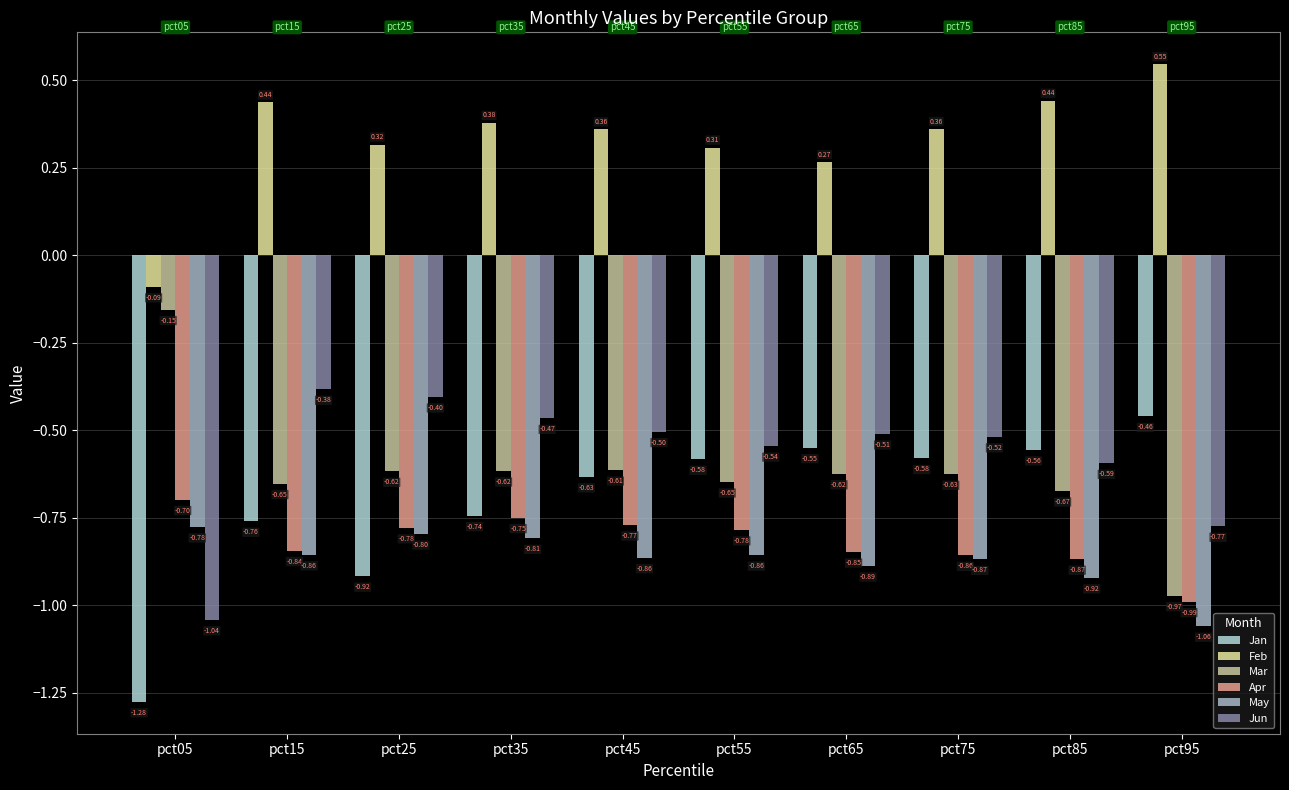

What is the difference between the highest and lowest values at pct15?

1.3